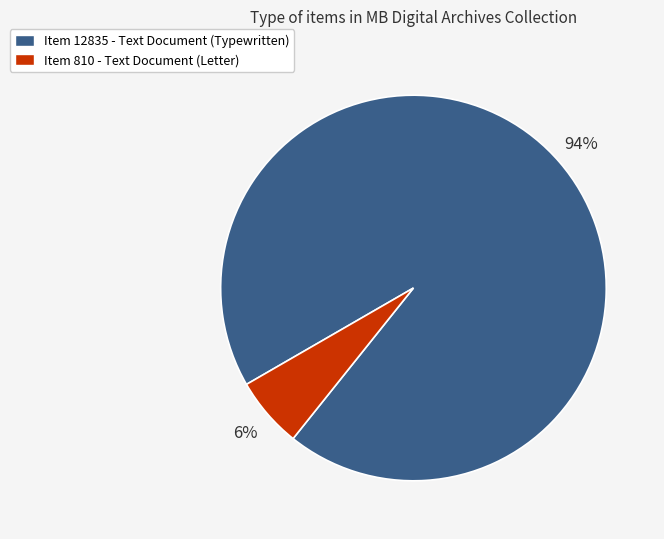

To the nearest percent, what is the average slice percentage?

50%